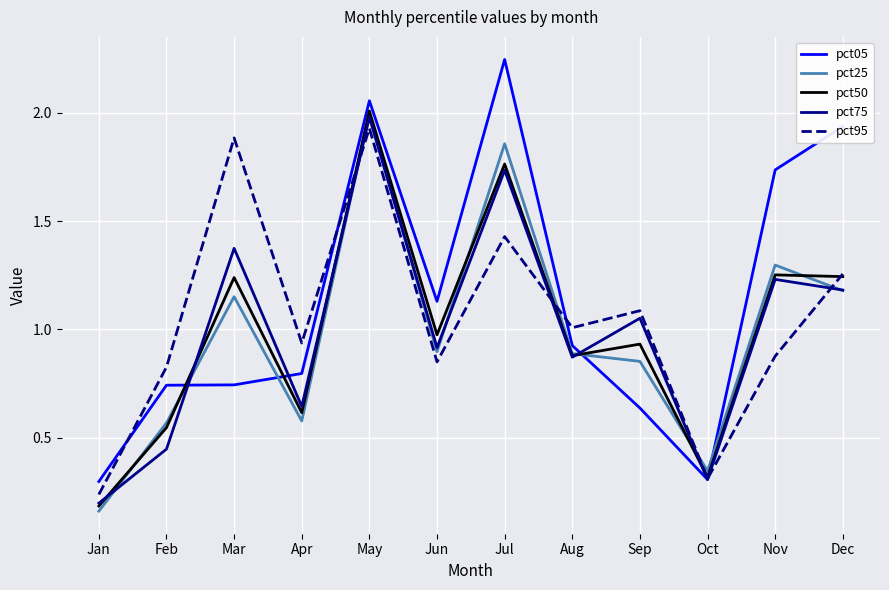

How many lines are shown in the chart?

5